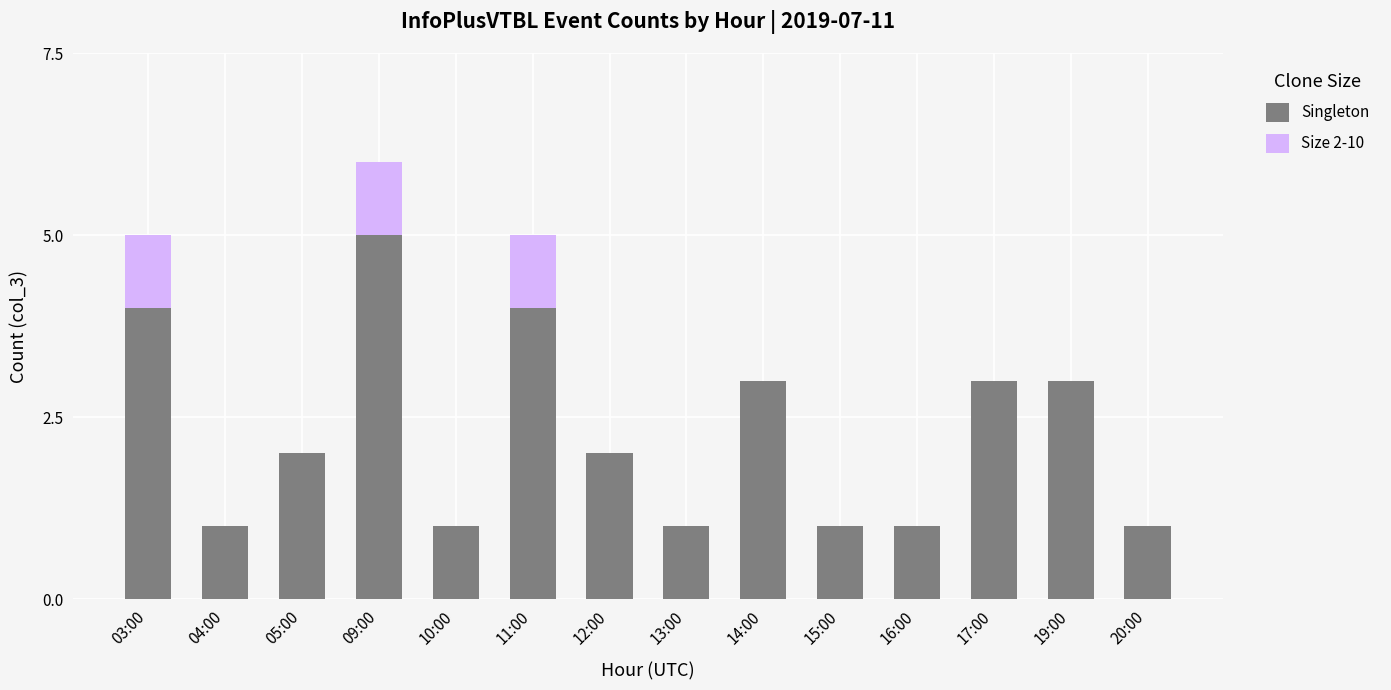

What is the sum of all Singleton values?

32